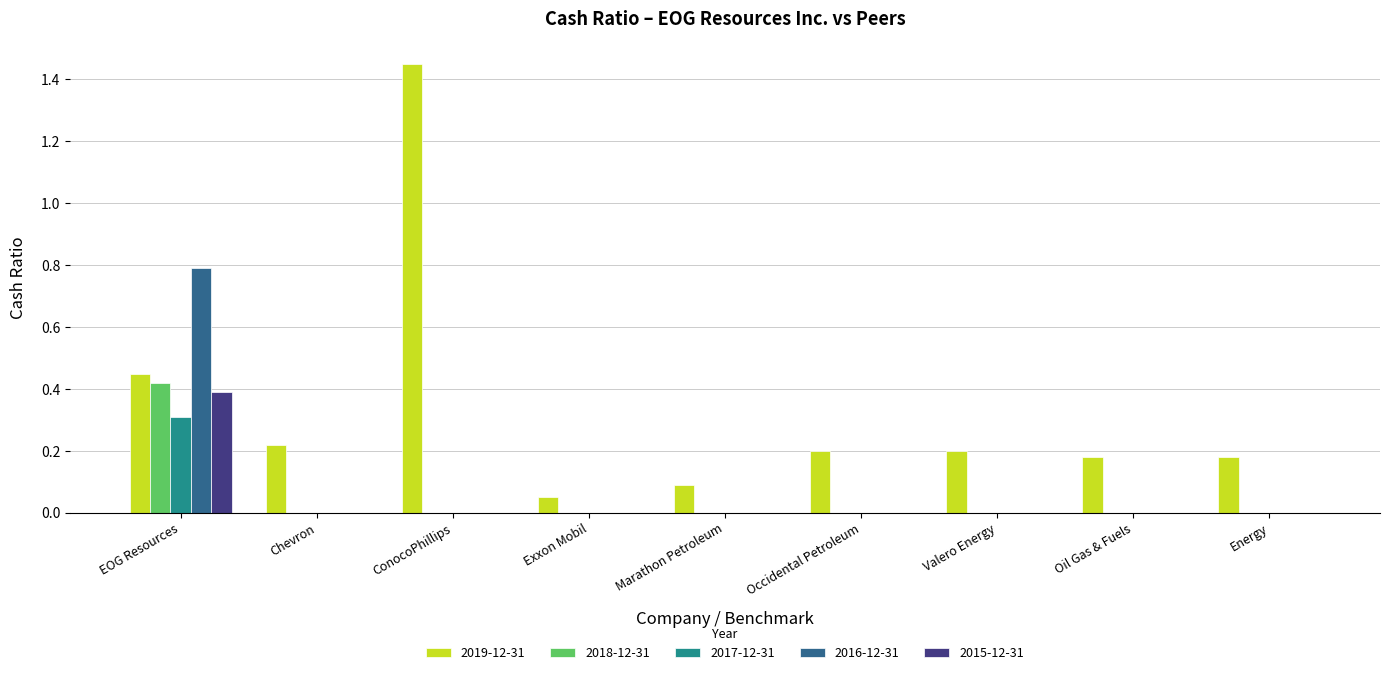

Which series has the largest total across all categories?

2019-12-31